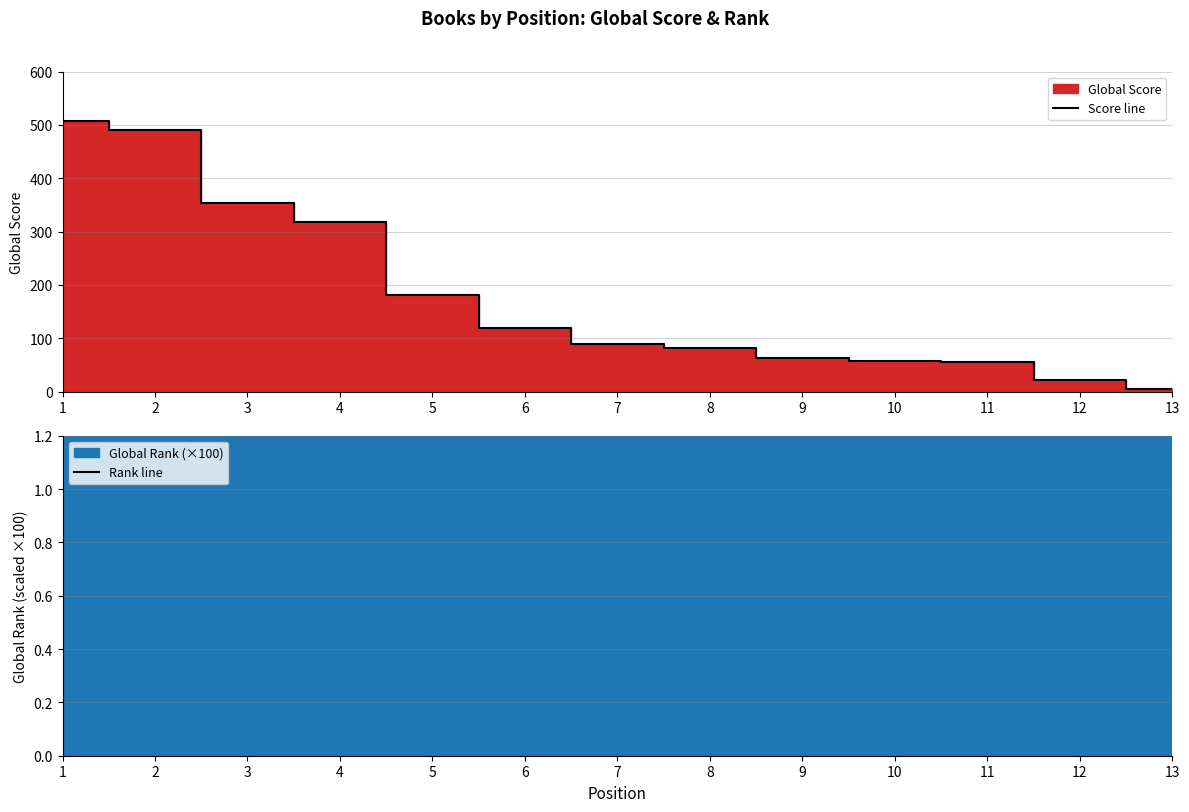

Does the chart have visible grid lines?

Yes